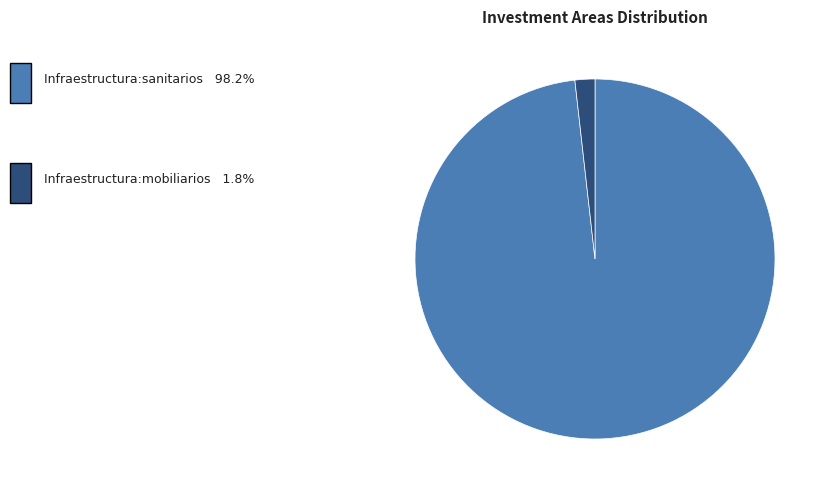

Is there a majority slice in this chart?

Yes